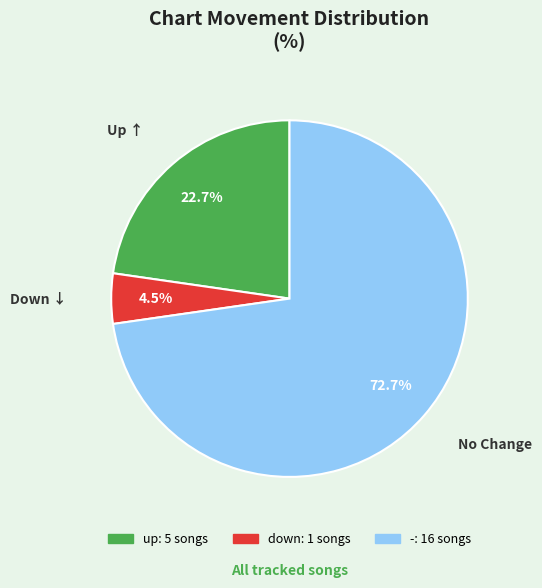

True or false: up accounts for 12% of the total.

False